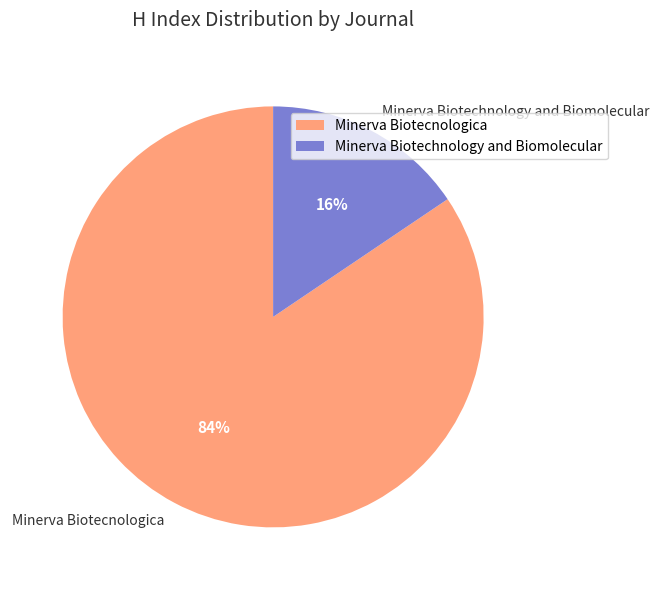

Which category has the smallest portion of the pie?

Minerva Biotechnology and Biomolecular